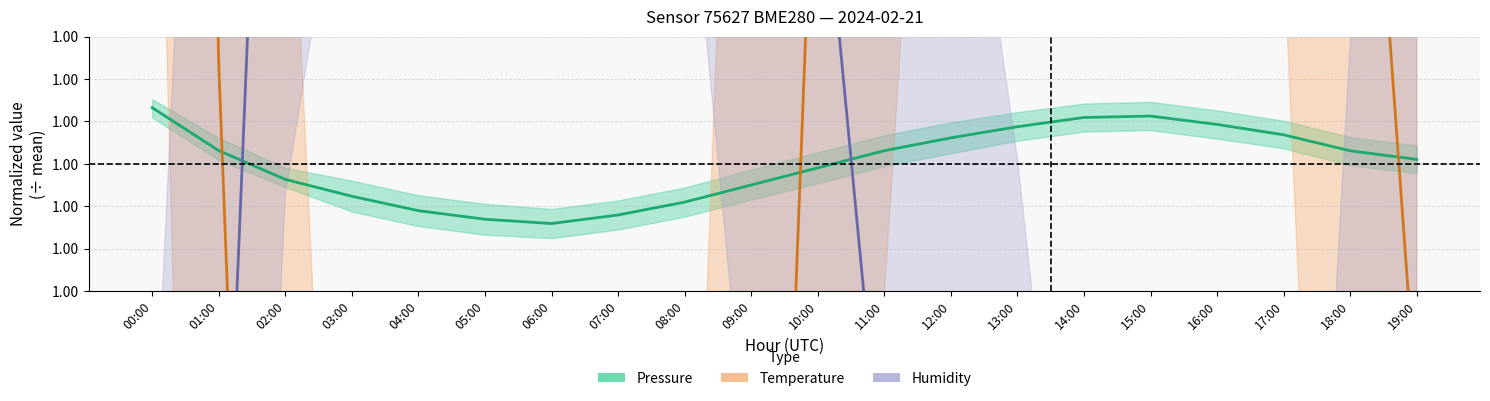

Does the chart display data point markers on the line(s)?

No